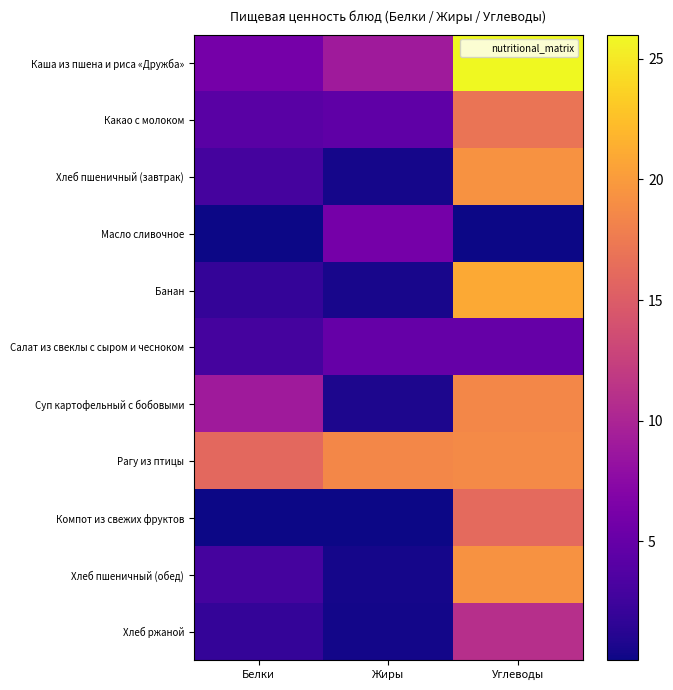

What is the minimum value shown in the chart?

0.1